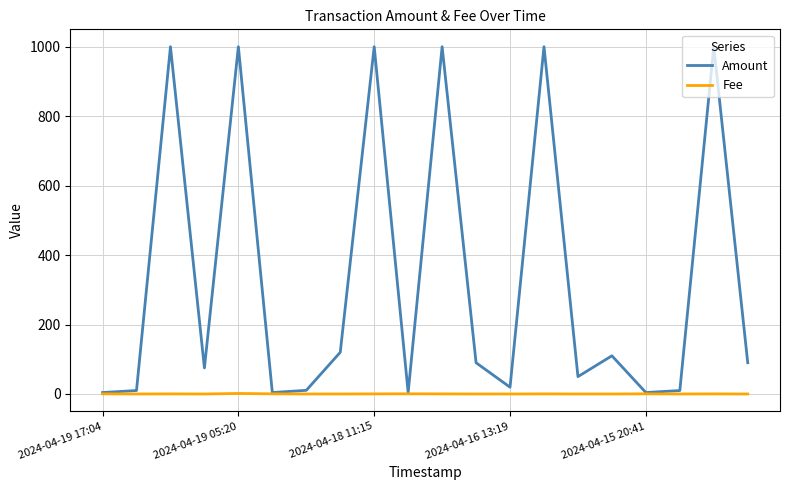

Which series has the largest range (max minus min)?

Amount